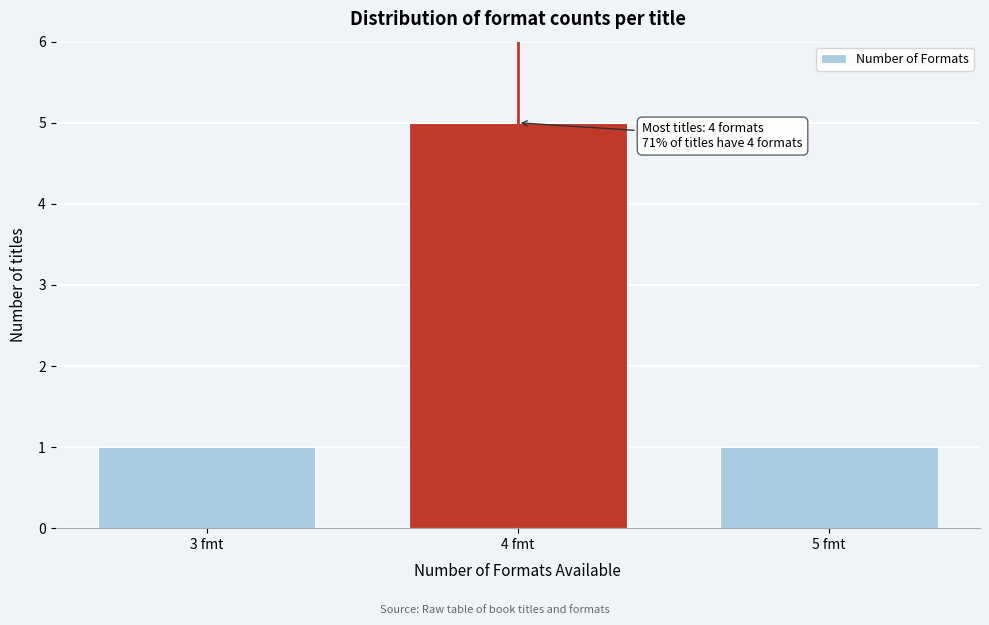

Reading left to right, transcribe all the data shown in this chart.

1	5	1